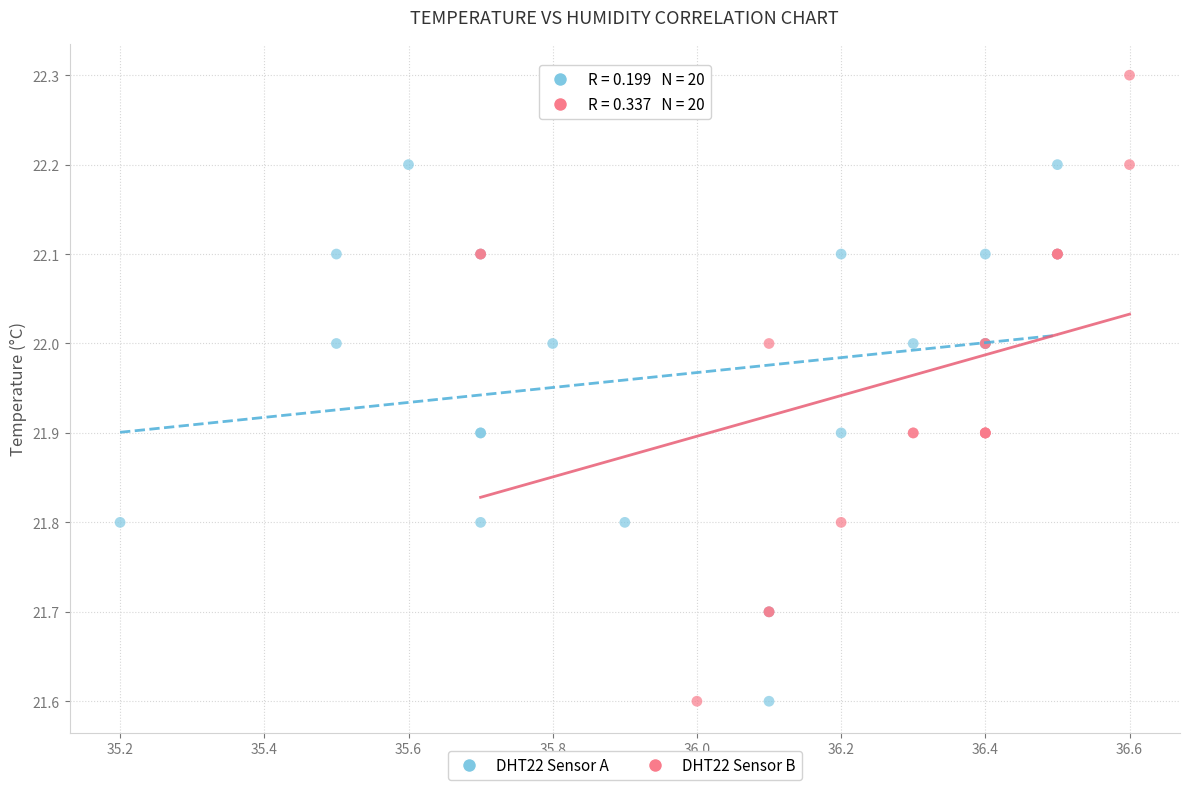

Which series has the widest spread of Y values?

DHT22 Sensor B